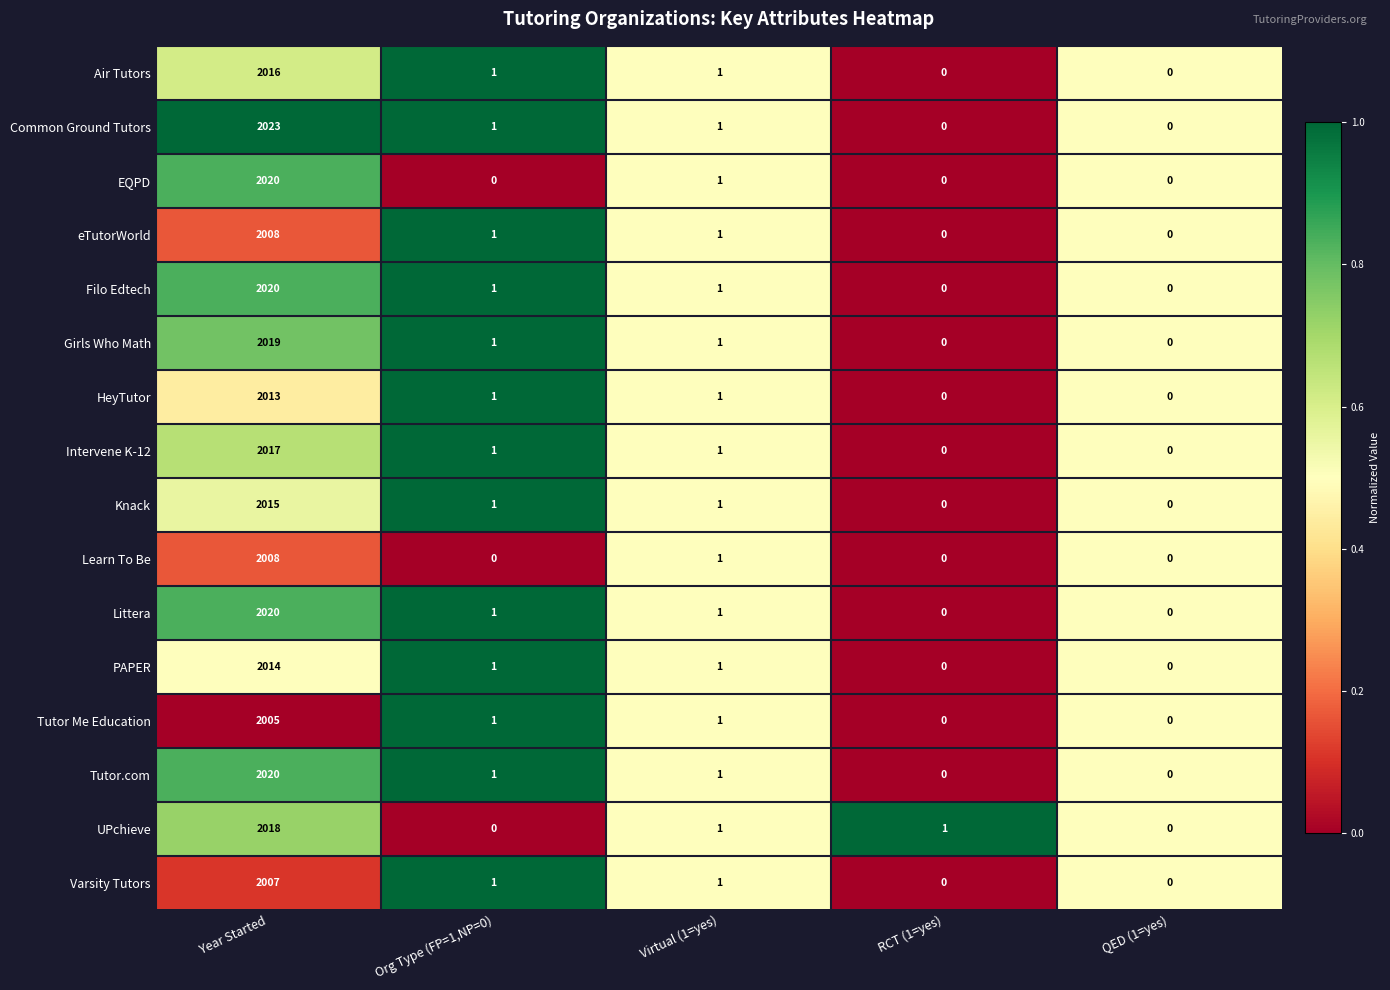

At which label does UPchieve first exceed 1?

Year Started